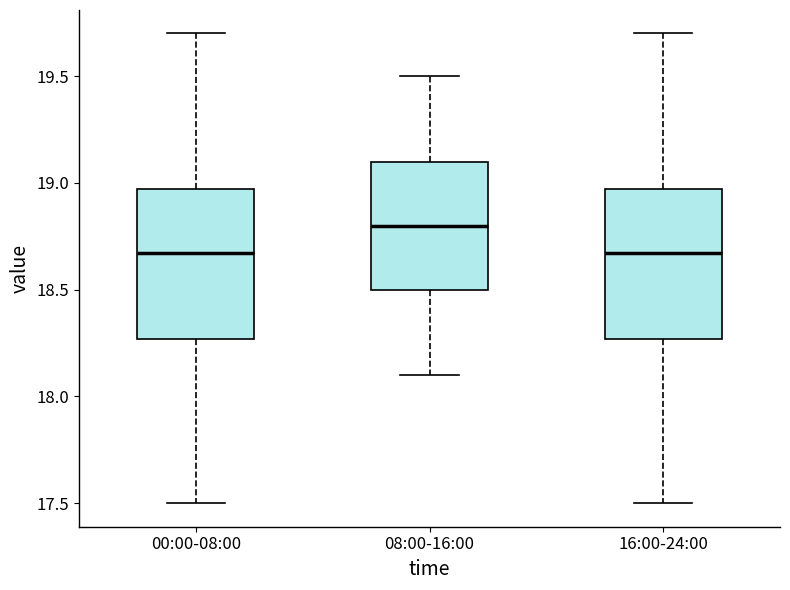

Reading left to right, read every box against the y-axis: the position of its median line, the range the box covers, and the ends of its whiskers. The values are not printed on the chart, so give them approximately, as read against the axis.

00:00-08:00: median 18.65, box 18.25 to 18.95, whiskers 17.50 to 19.70
08:00-16:00: median 18.80, box 18.50 to 19.10, whiskers 18.10 to 19.50
16:00-24:00: median 18.65, box 18.25 to 18.95, whiskers 17.50 to 19.70